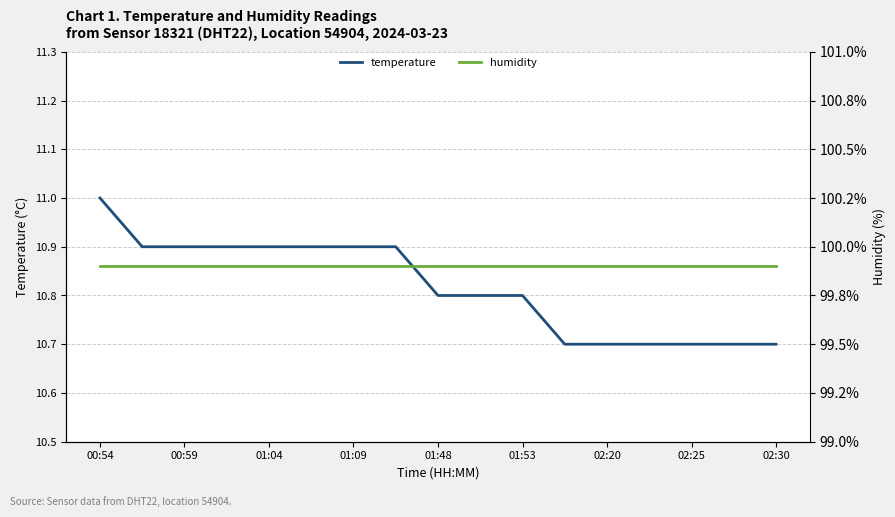

True or false: humidity has more than 2 points higher than both neighbors.

False